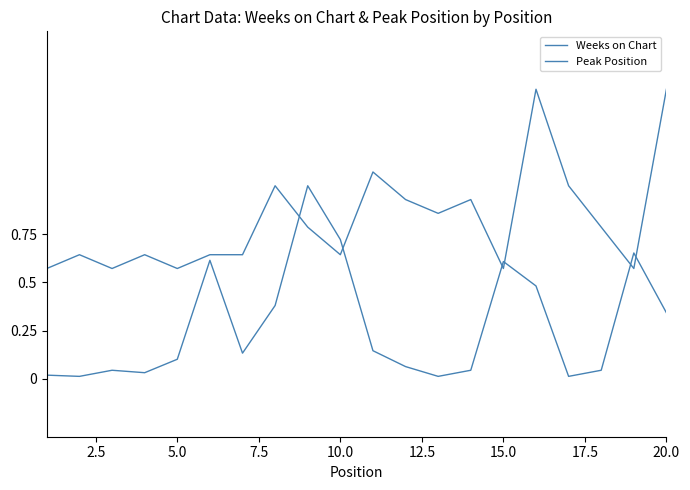

What is the sum of all Peak Position values?

16.4